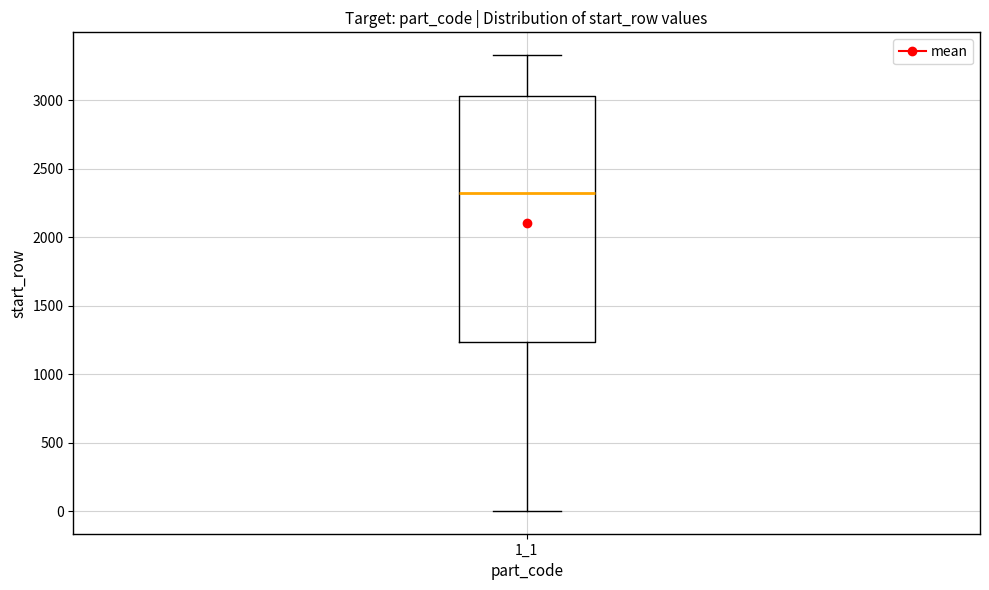

Where does the upper whisker of the box at x = 1_1 end on the y-axis? The values are not printed on the chart, so give them approximately, as read against the axis.

3350